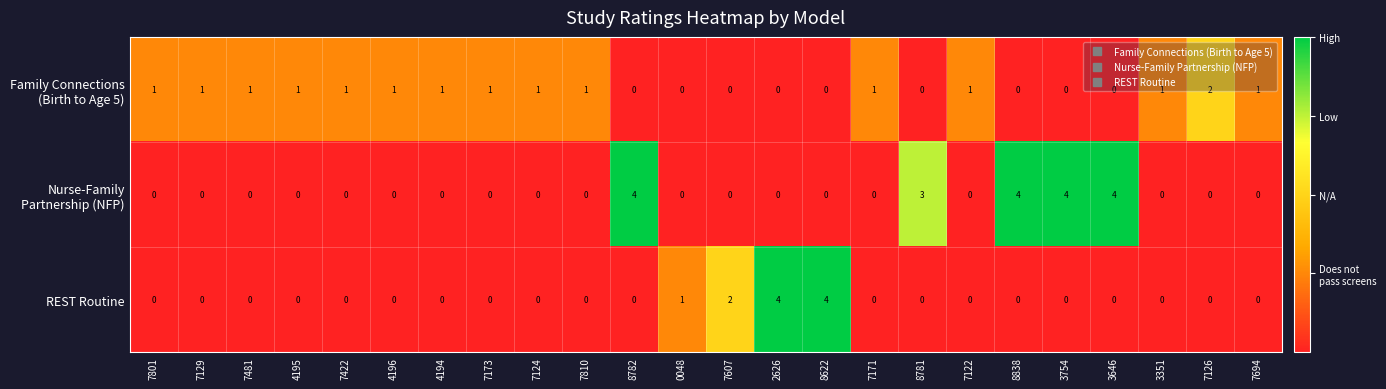

The REST Routine series shows -2 at 3754. True or false?

False